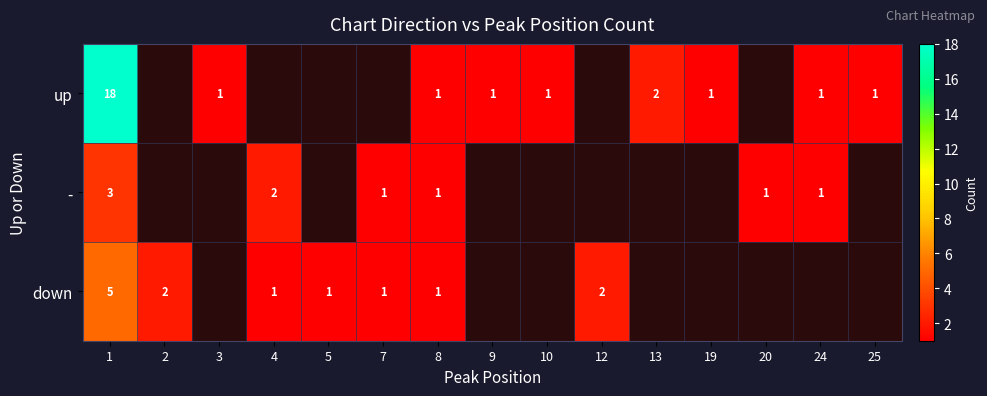

The value of up at 9 is 0. True or false?

False